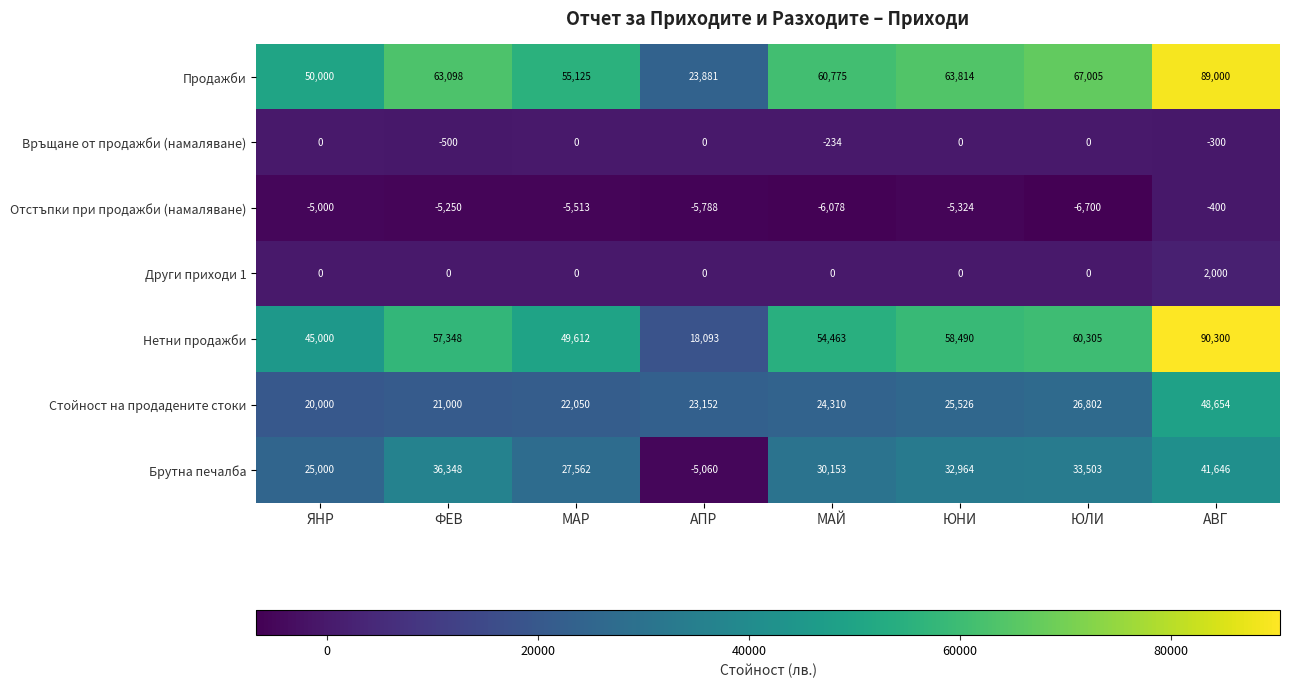

The Връщане от продажби (намаляване) series shows -435 at АВГ. True or false?

False